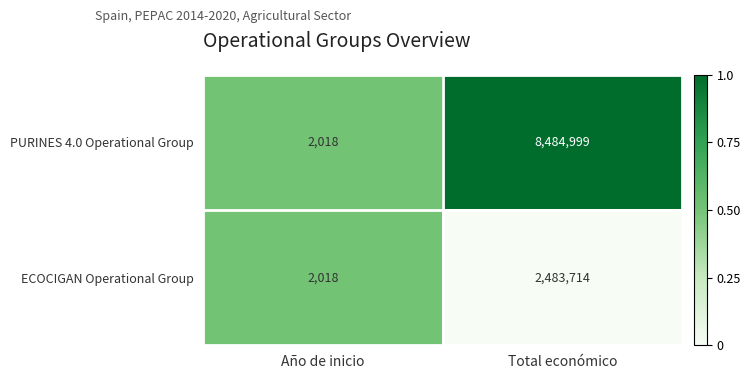

Where is ECOCIGAN Operational Group nearest to the value 1242866?

Año de inicio